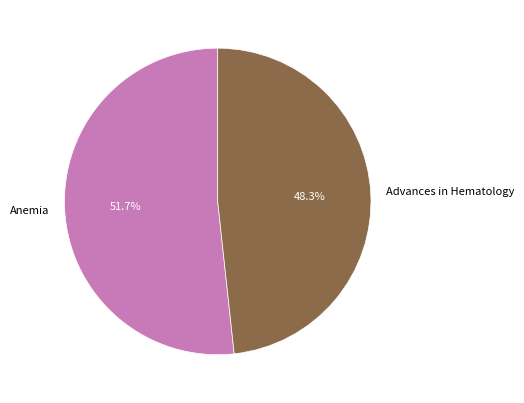

Count the number of slices in the pie.

2